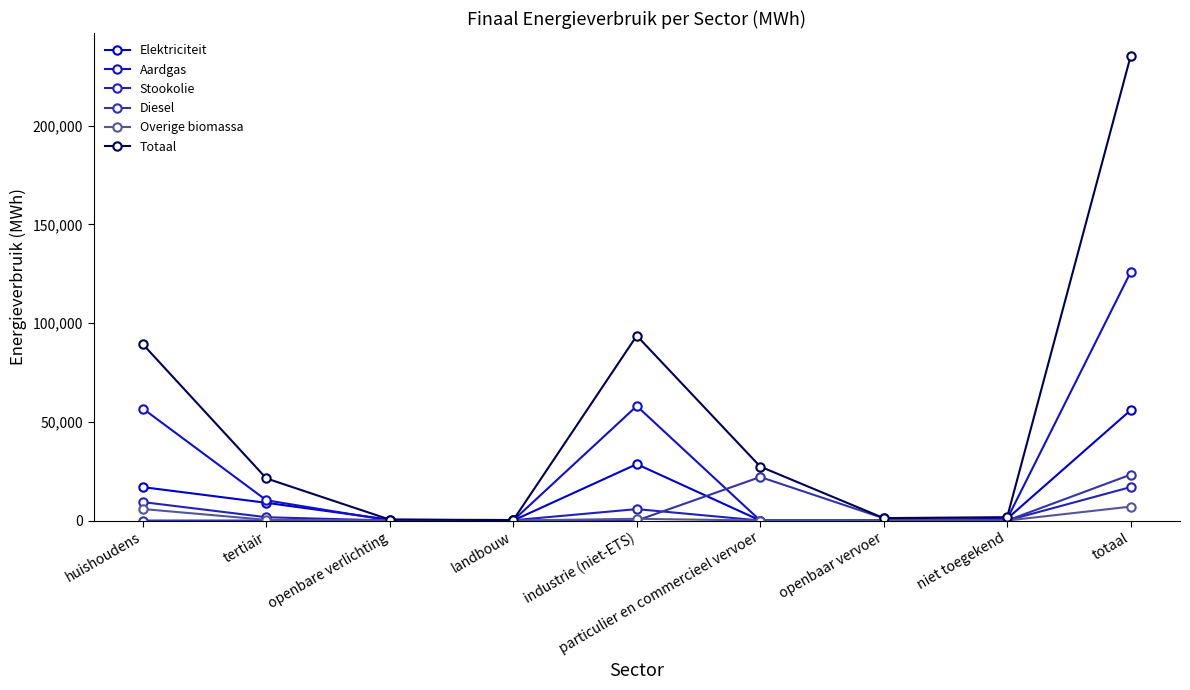

Count the number of categories in the chart.

9